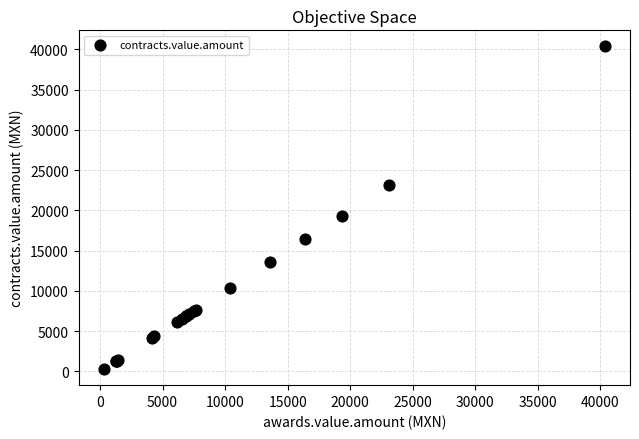

What Y value in the scatter plot is closest to 20323?

19354.5